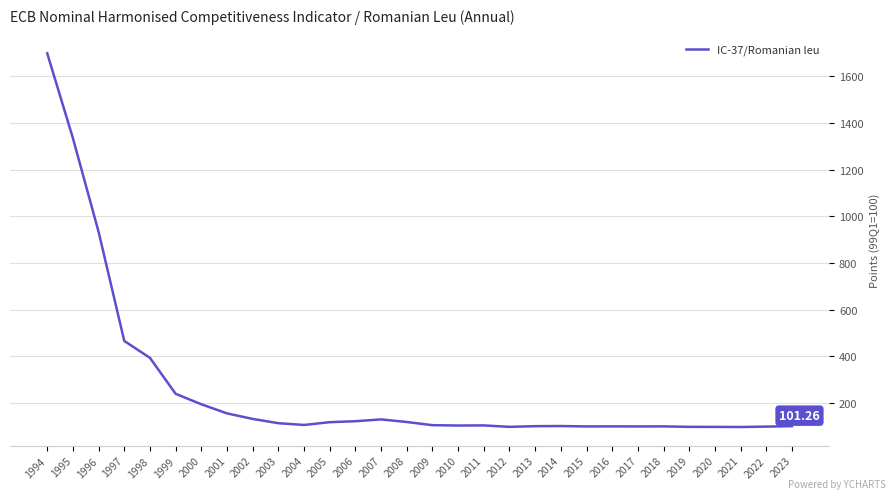

What is the change in value from 1997 to 2016?

-366.1